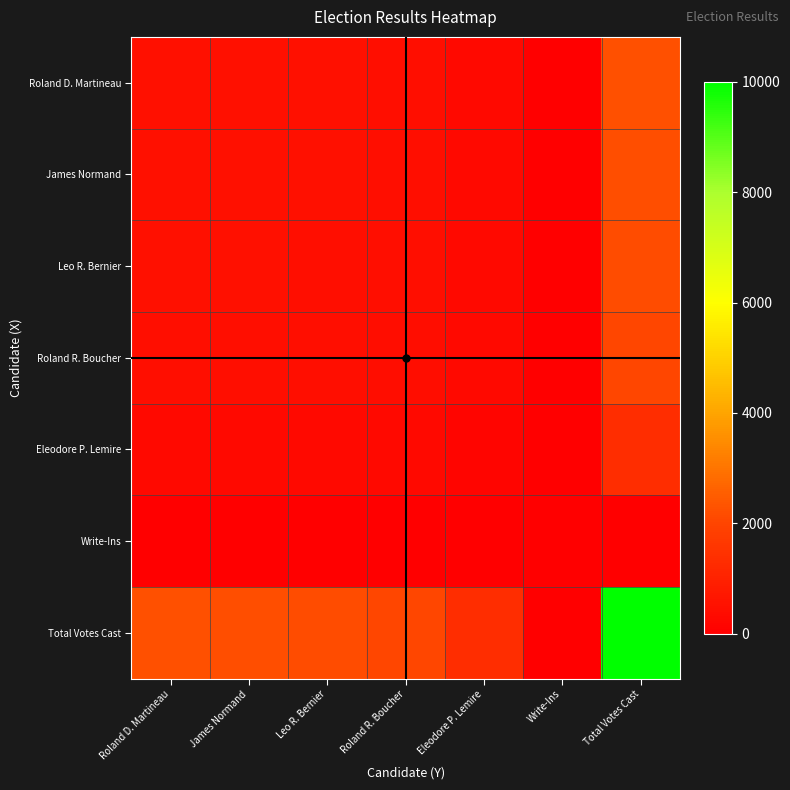

What is the maximum value shown in the chart?

10000.0